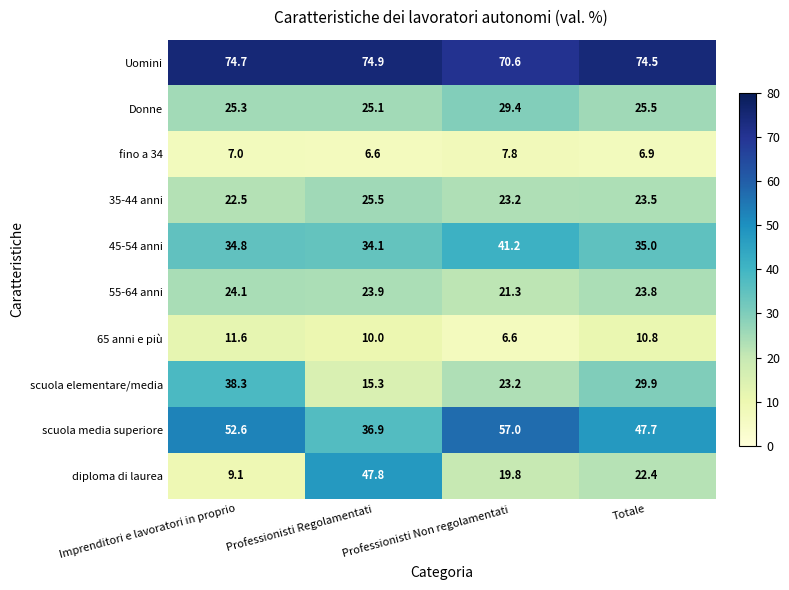

At which label does Uomini first exceed 74?

Imprenditori e lavoratori in proprio